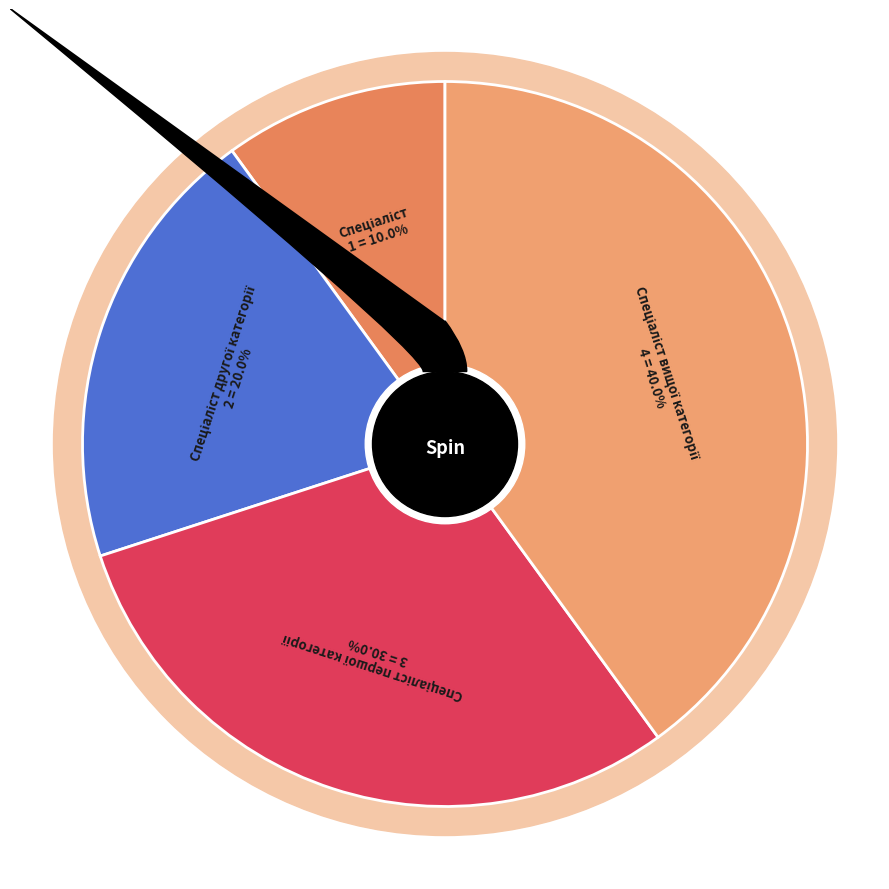

Does any single category account for the majority?

No